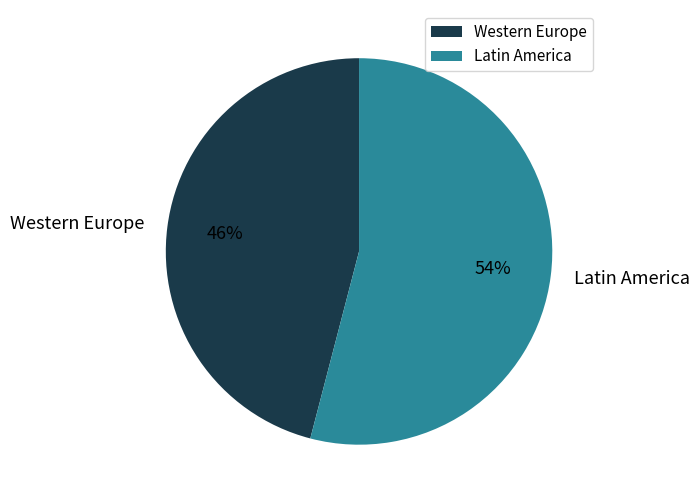

Which category has the biggest portion of the pie?

Latin America